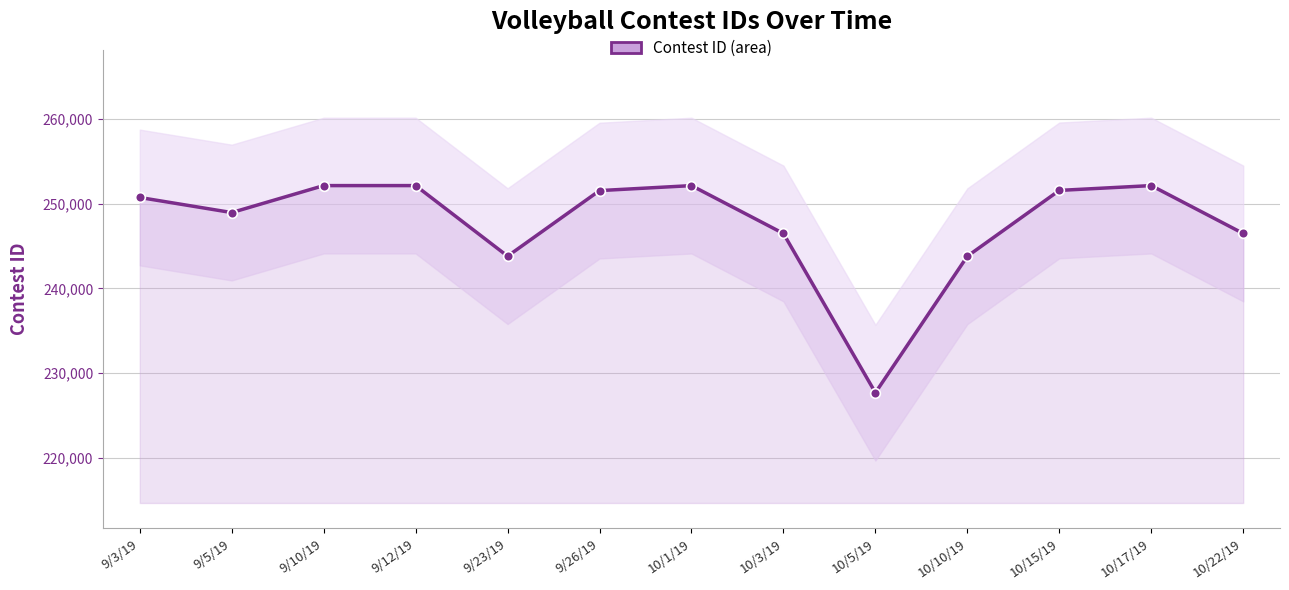

What is the sum of the values at 10/10/19 and 10/5/19?

471512